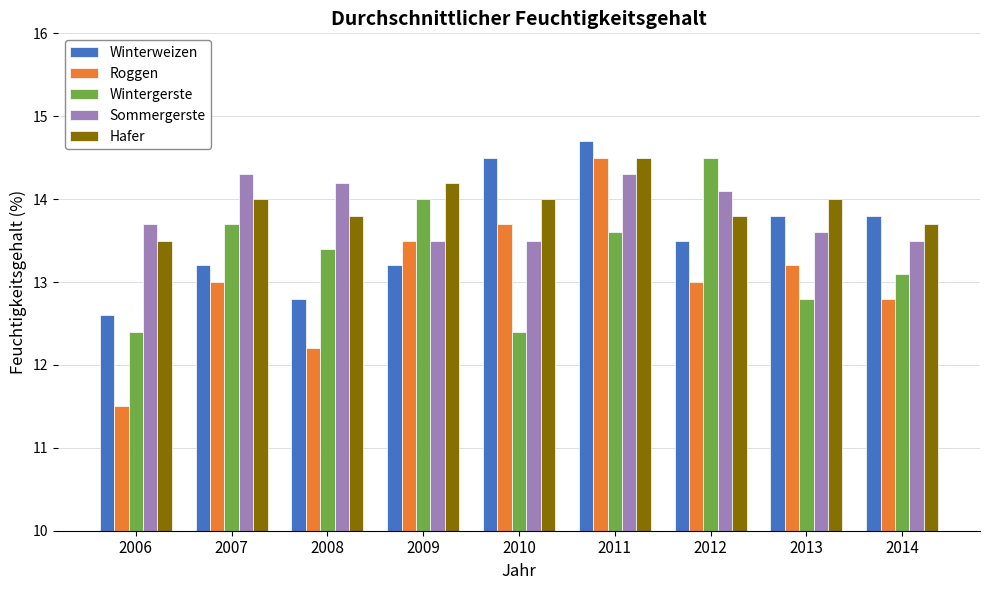

What are all the series names shown in the legend?

Winterweizen, Roggen, Wintergerste, Sommergerste, Hafer